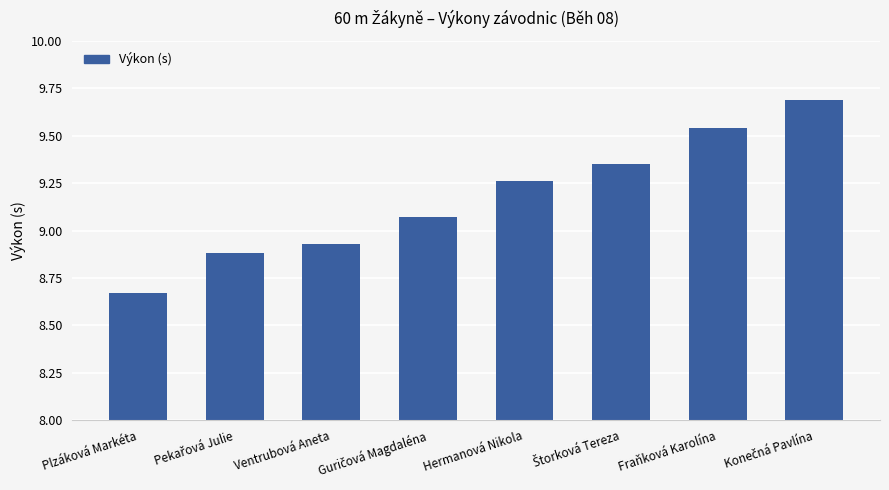

True or false: the data shows 4.8 at Ventrubová Aneta.

False